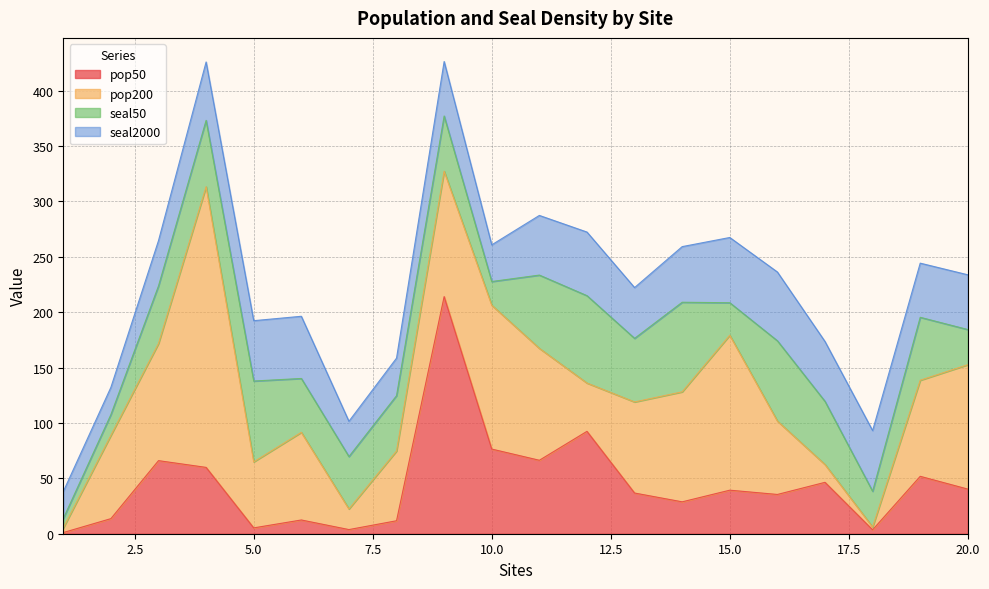

Is the value of pop200 at 17 greater than the value of seal2000 at 14?

No